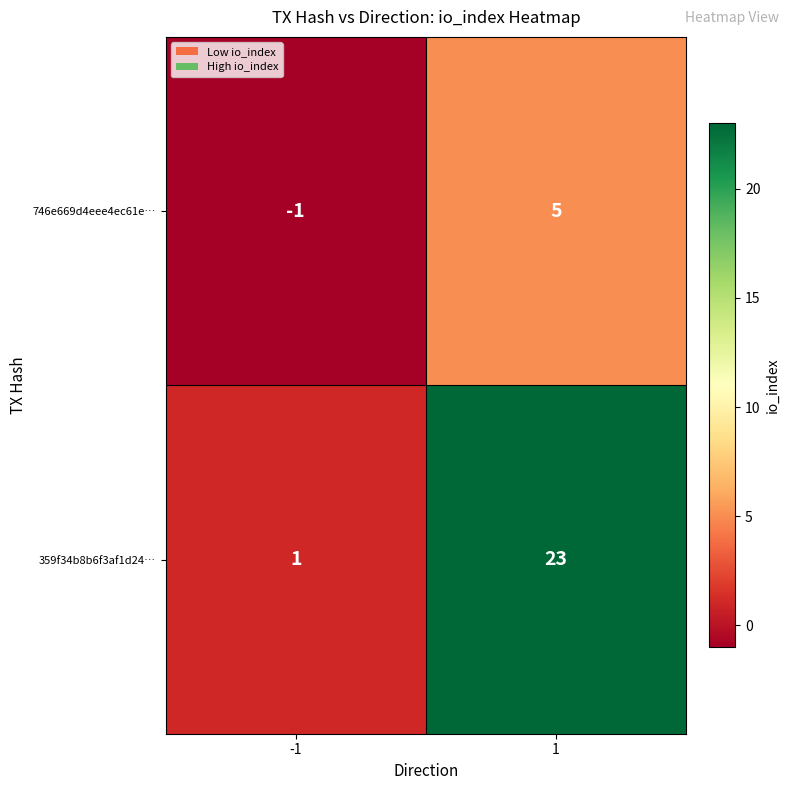

What is the smallest value displayed?

-1